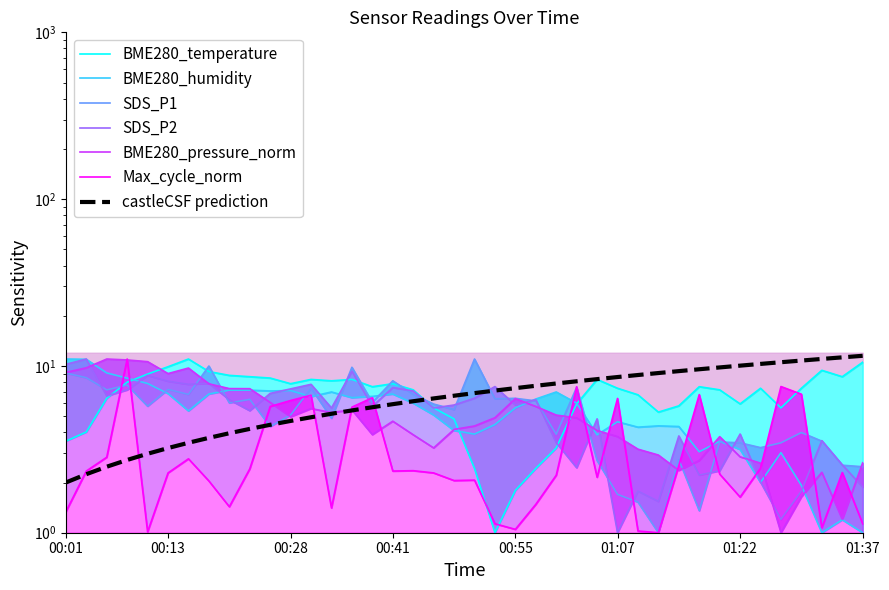

What is the spread (max minus min) of values at 01:37?

9.5